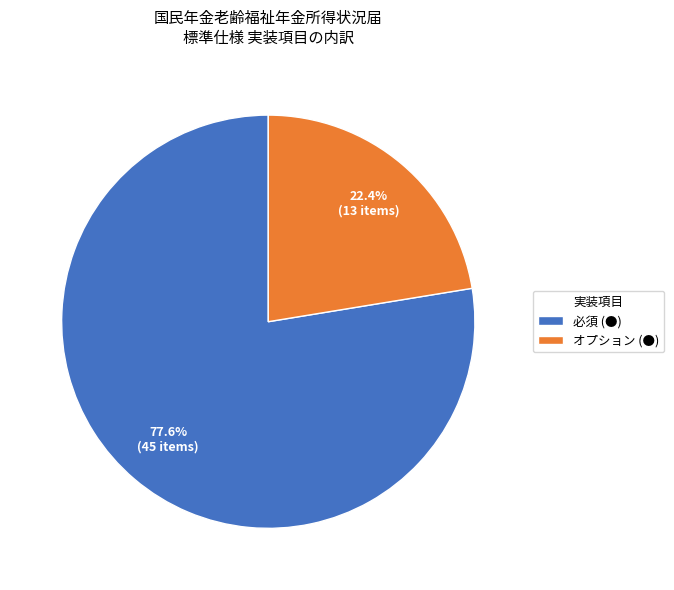

Is it true that オプション (●) is 17% of the pie?

False